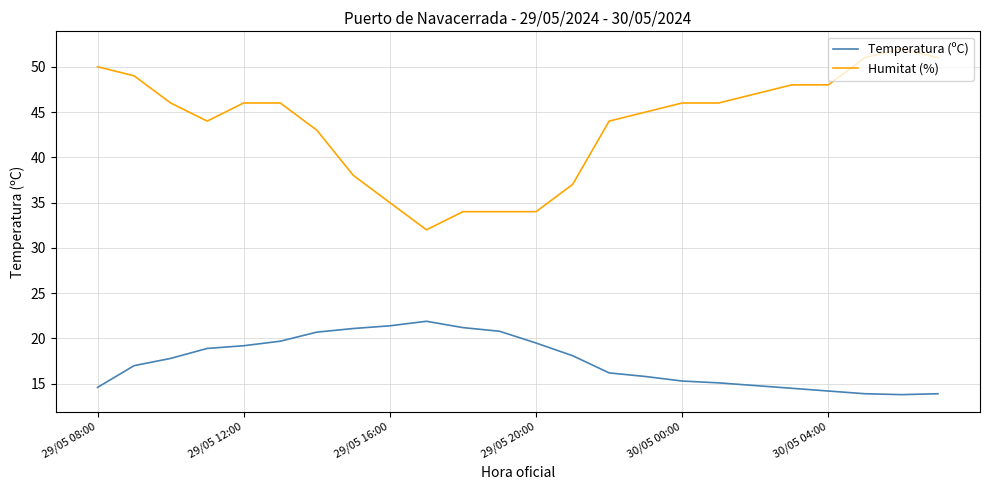

List the series in order of their overall mean, lowest first.

Temperatura (ºC), Humitat (%)